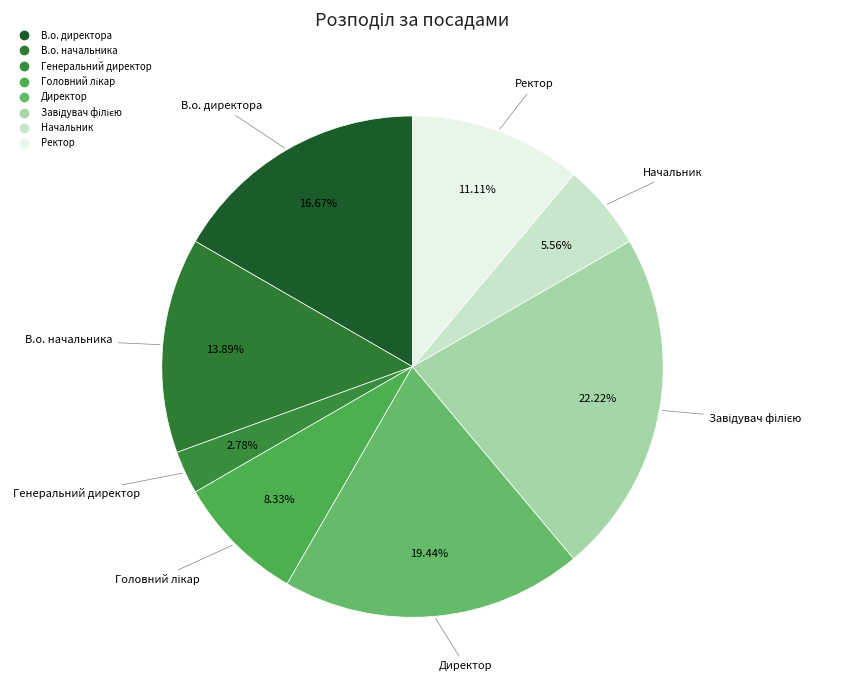

To the nearest percent, what is the difference between the largest and smallest slice percentages?

19%